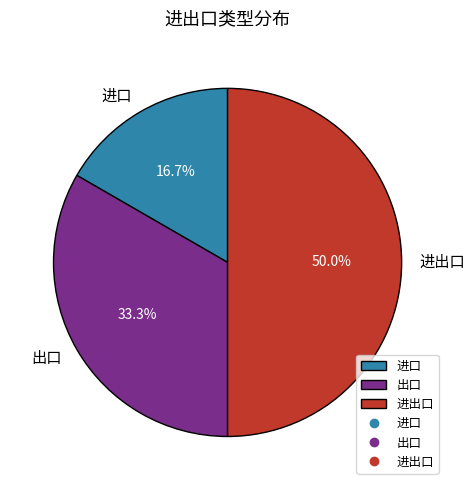

How many segments does this pie chart have?

3